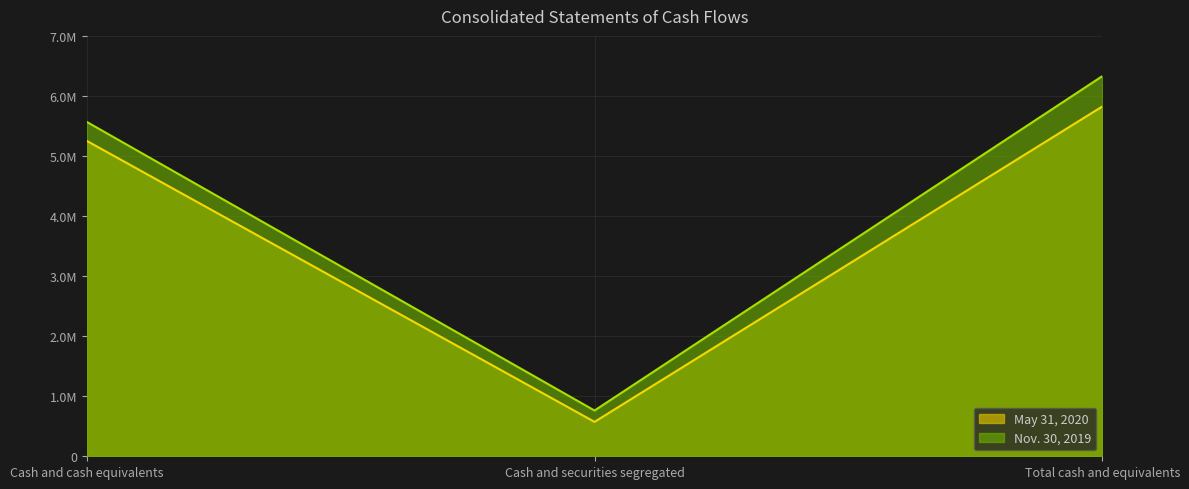

What is the difference between the maximum and minimum values in the Nov. 30, 2019 series?

5567903